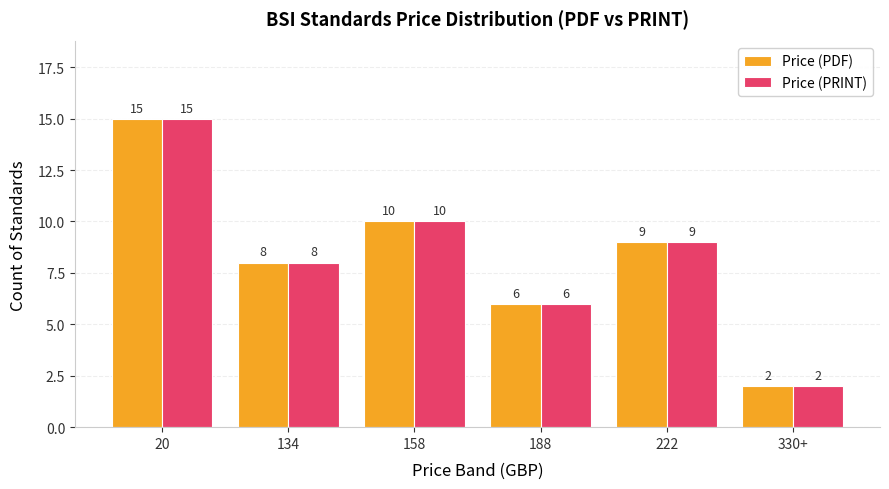

What is the approximate value of Price (PRINT) at 188, to the nearest 5?

5